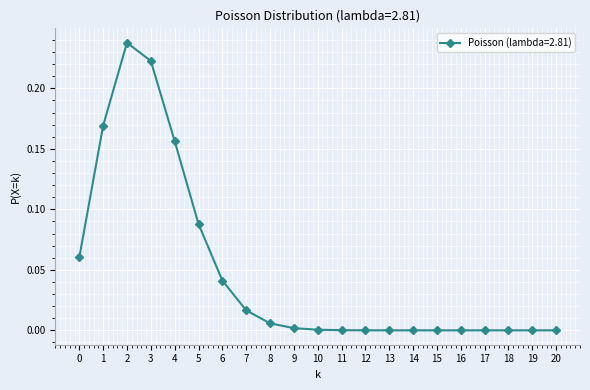

What is the sum of all values?

1.0